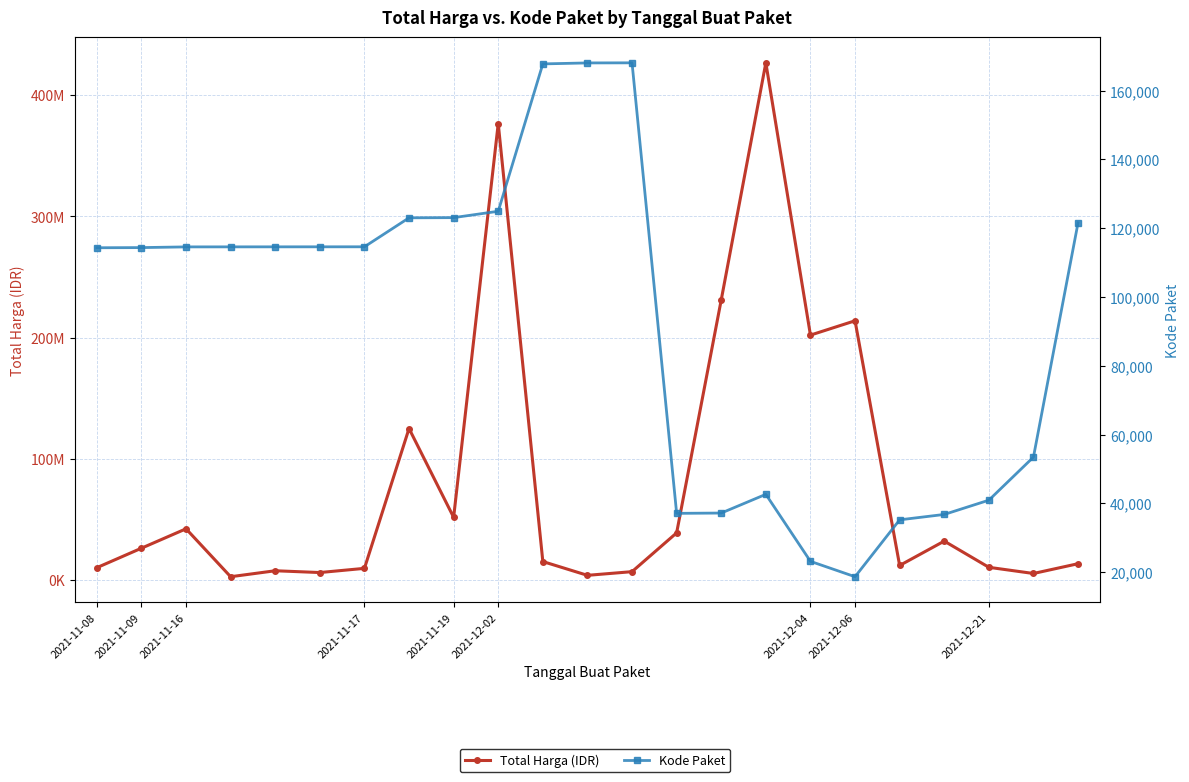

What is the maximum value shown in the chart?

426700000